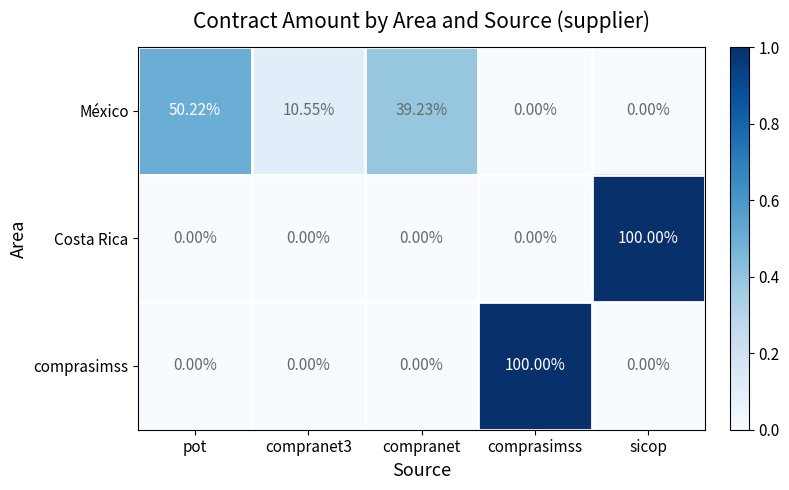

Is the value of Costa Rica at compranet3 greater than the value of México at pot?

No